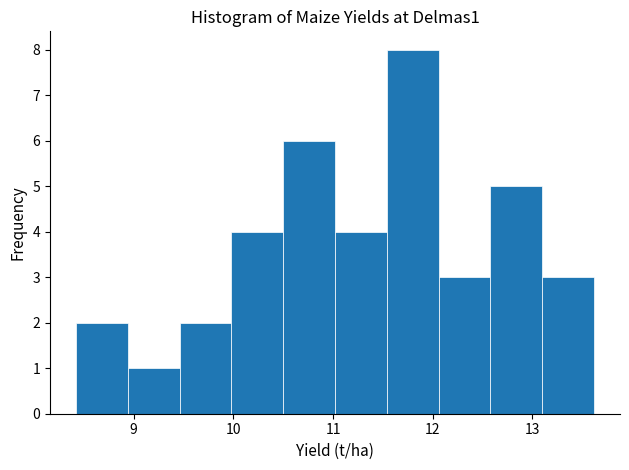

Reading left to right, list every bar in this chart as the range it spans on the x-axis followed by its height. Neither the bar edges nor the heights are printed on the chart, so give them approximately, as read against the axes.

8.42 to 8.94: 2
8.94 to 9.46: 1
9.46 to 9.98: 2
9.98 to 10.50: 4
10.50 to 11.02: 6
11.02 to 11.54: 4
11.54 to 12.06: 8
12.06 to 12.58: 3
12.58 to 13.10: 5
13.10 to 13.62: 3